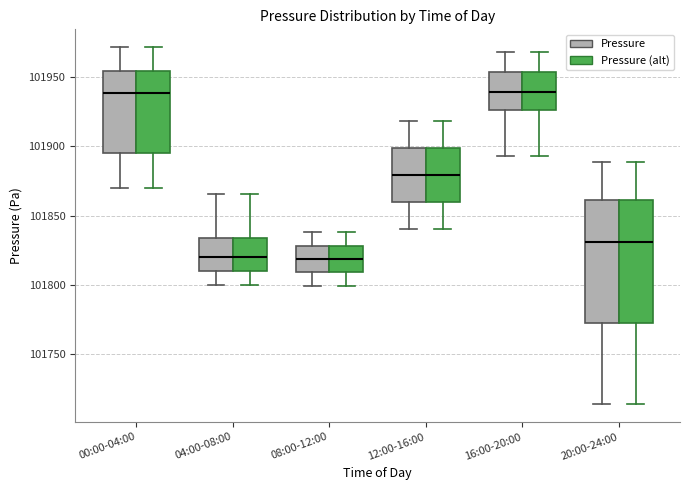

Reading left to right, transcribe this box plot: for each box, give where its median line is, the range the box spans, and where its two whiskers end, as read against the y-axis. The values are not printed on the chart, so give them approximately, as read against the axis.

00:00-04:00 (Pressure): median 101940, box 101895 to 101955, whiskers 101870 to 101970
00:00-04:00 (Pressure (alt)): median 101940, box 101895 to 101955, whiskers 101870 to 101970
04:00-08:00 (Pressure): median 101820, box 101810 to 101835, whiskers 101800 to 101865
04:00-08:00 (Pressure (alt)): median 101820, box 101810 to 101835, whiskers 101800 to 101865
08:00-12:00 (Pressure): median 101820, box 101810 to 101830, whiskers 101800 to 101840
08:00-12:00 (Pressure (alt)): median 101820, box 101810 to 101830, whiskers 101800 to 101840
12:00-16:00 (Pressure): median 101880, box 101860 to 101900, whiskers 101840 to 101920
12:00-16:00 (Pressure (alt)): median 101880, box 101860 to 101900, whiskers 101840 to 101920
16:00-20:00 (Pressure): median 101940, box 101925 to 101955, whiskers 101895 to 101970
16:00-20:00 (Pressure (alt)): median 101940, box 101925 to 101955, whiskers 101895 to 101970
20:00-24:00 (Pressure): median 101830, box 101775 to 101860, whiskers 101715 to 101890
20:00-24:00 (Pressure (alt)): median 101830, box 101775 to 101860, whiskers 101715 to 101890